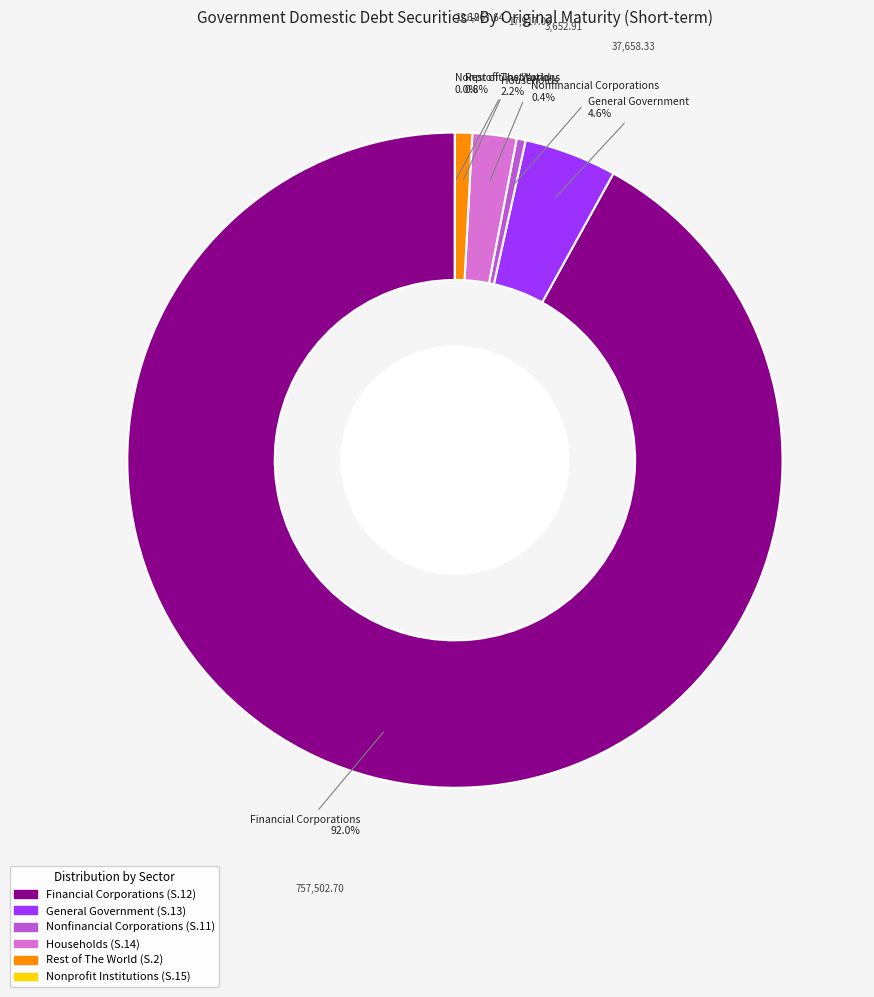

Is there a majority slice in this chart?

Yes